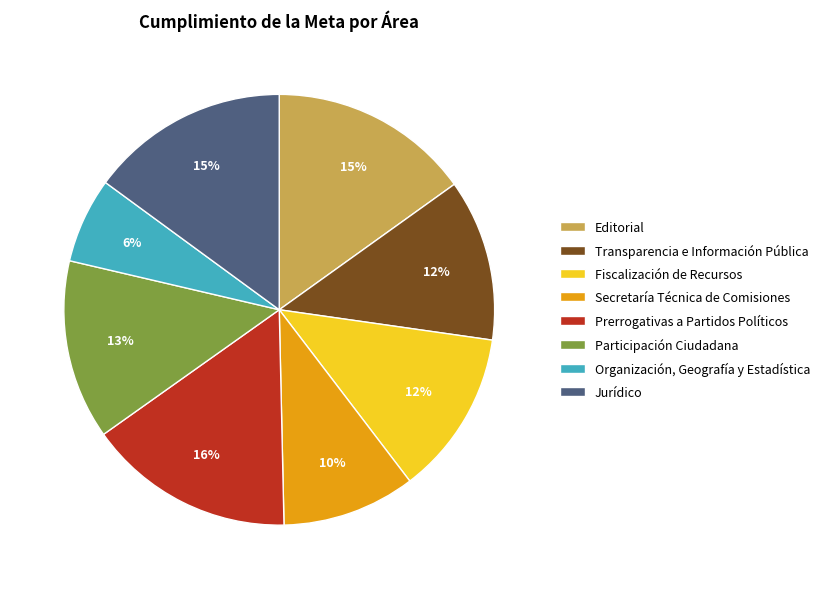

The Participación Ciudadana slice represents 8% of the pie. True or false?

False